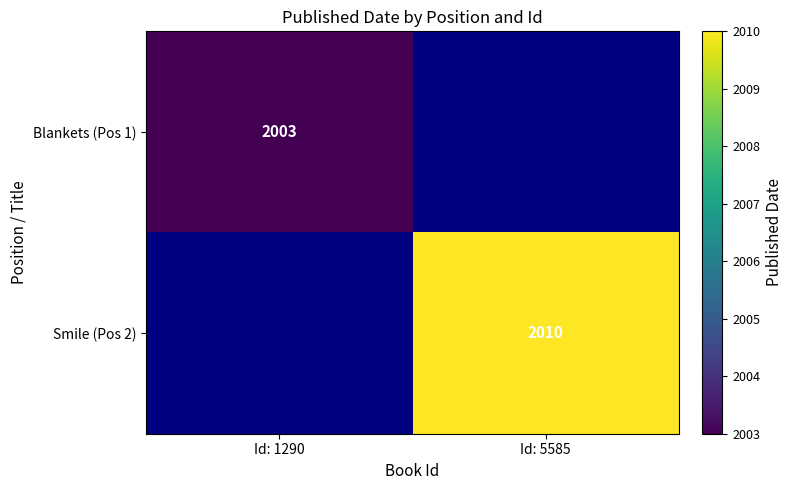

At which category does the chart reach its minimum across all series?

Id: 5585